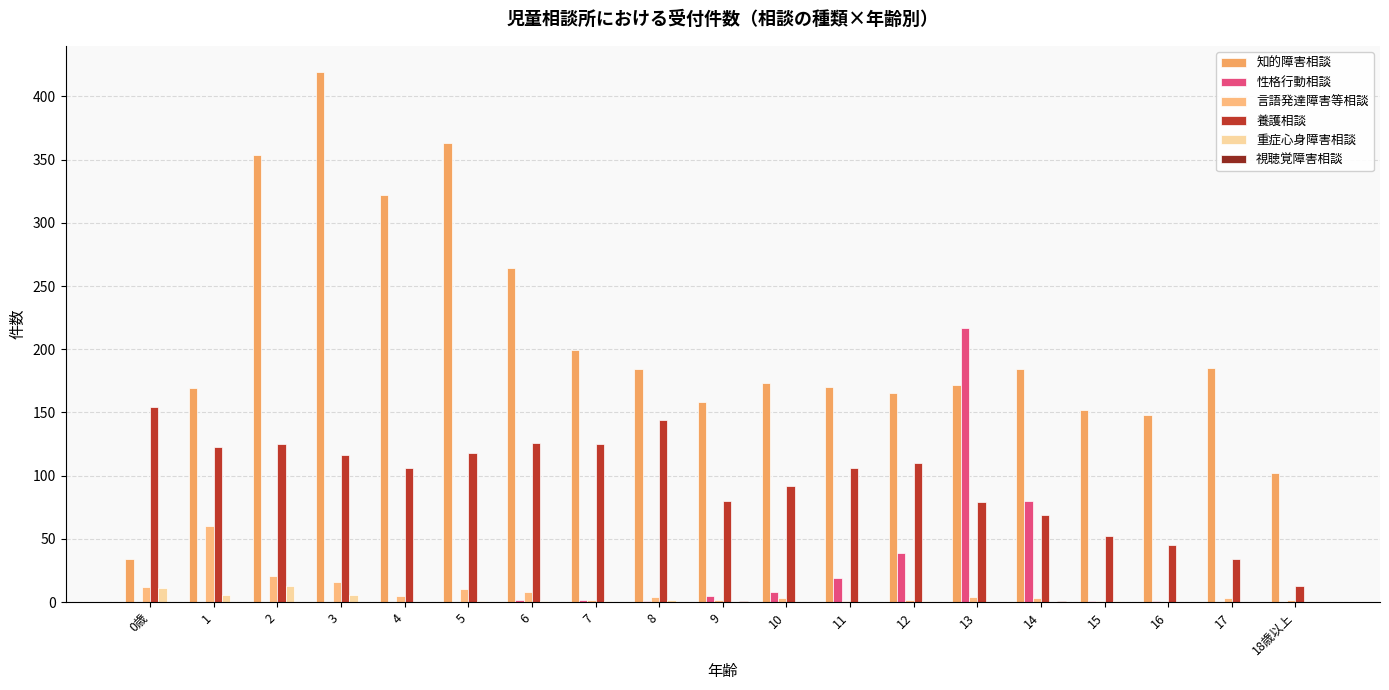

At which label does 言語発達障害等相談 reach its peak?

1